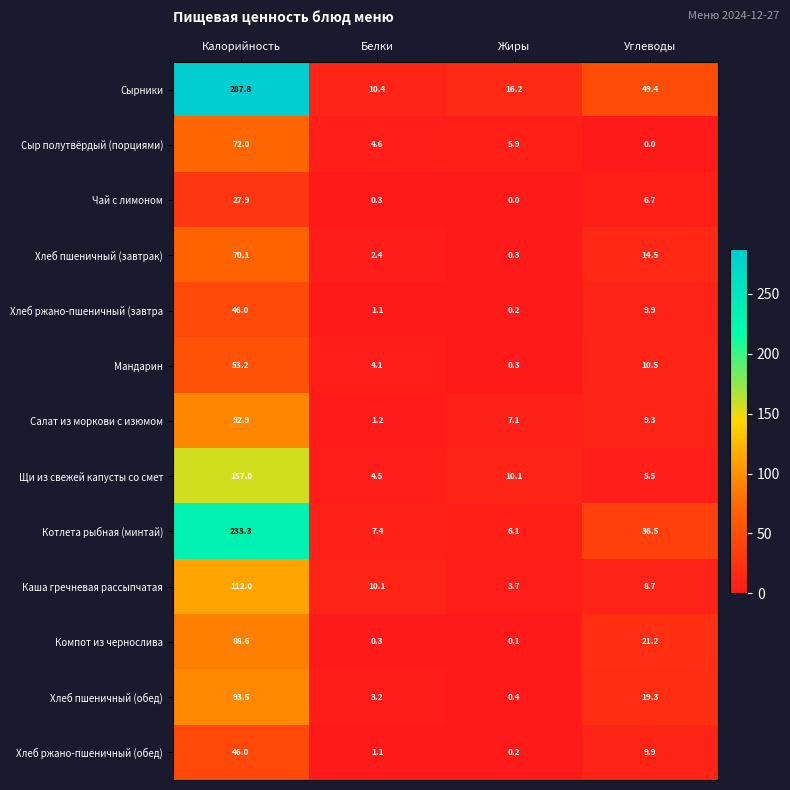

Is it true that Хлеб пшеничный (обед) equals 93.5 at Калорийность?

True